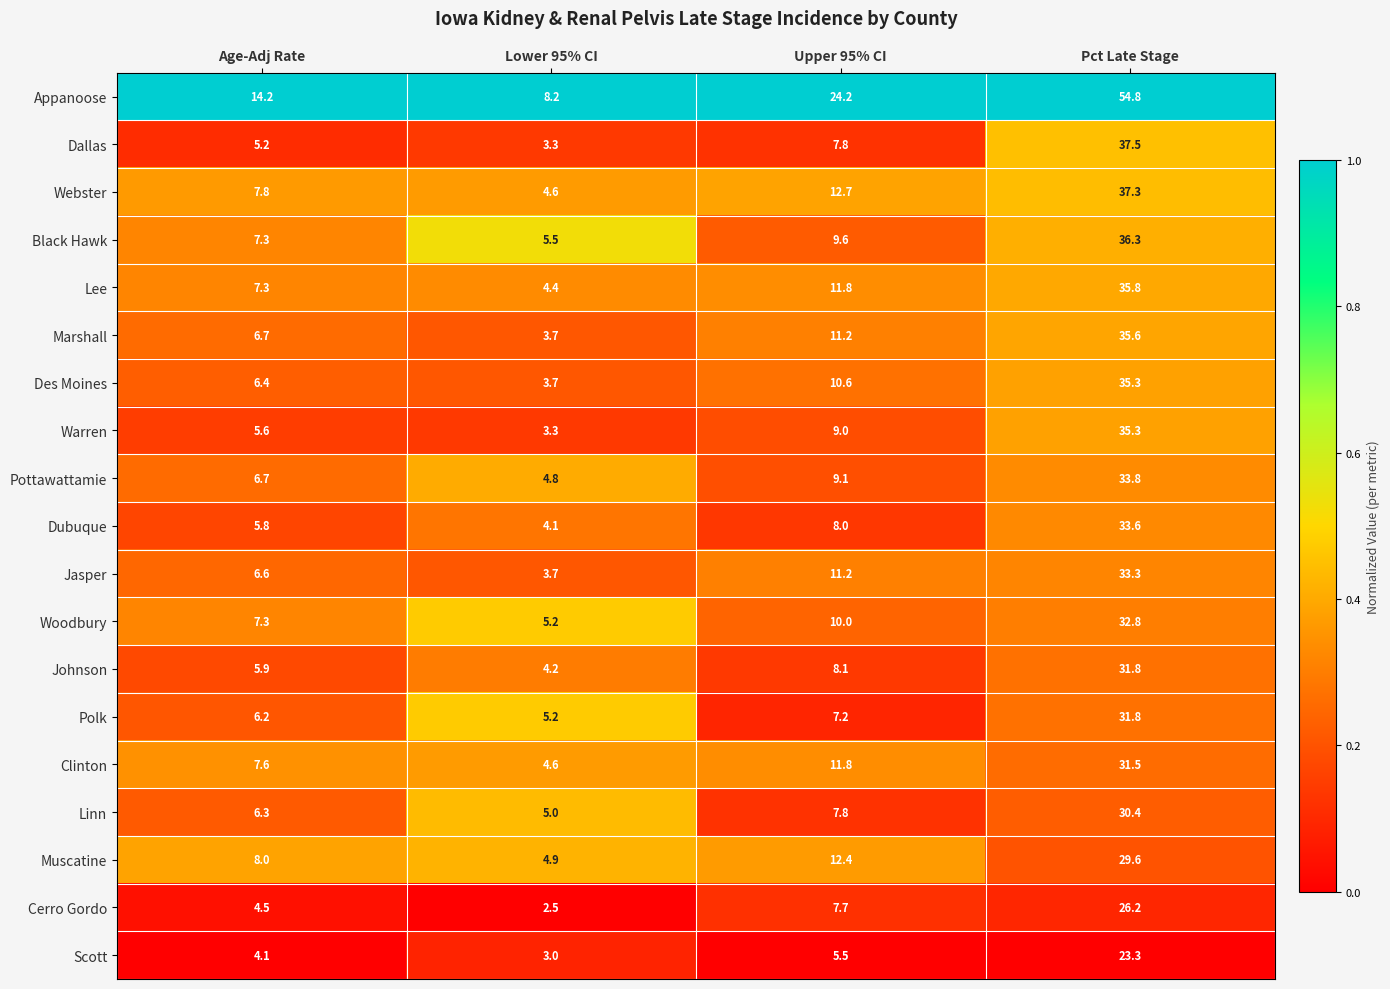

What is the total value across all series at Lower 95% CI?

83.9